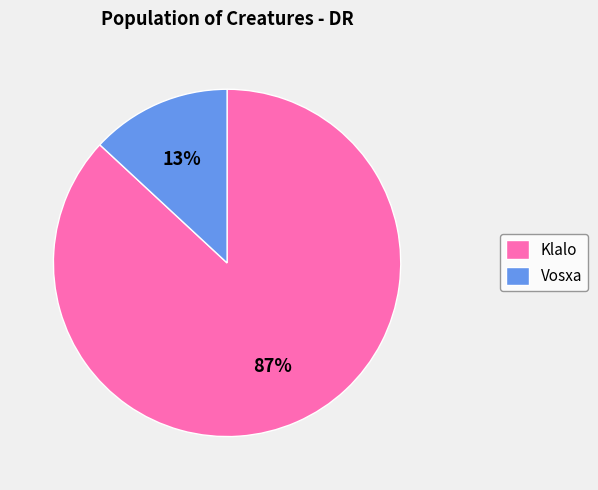

How many slices are in this pie chart?

2